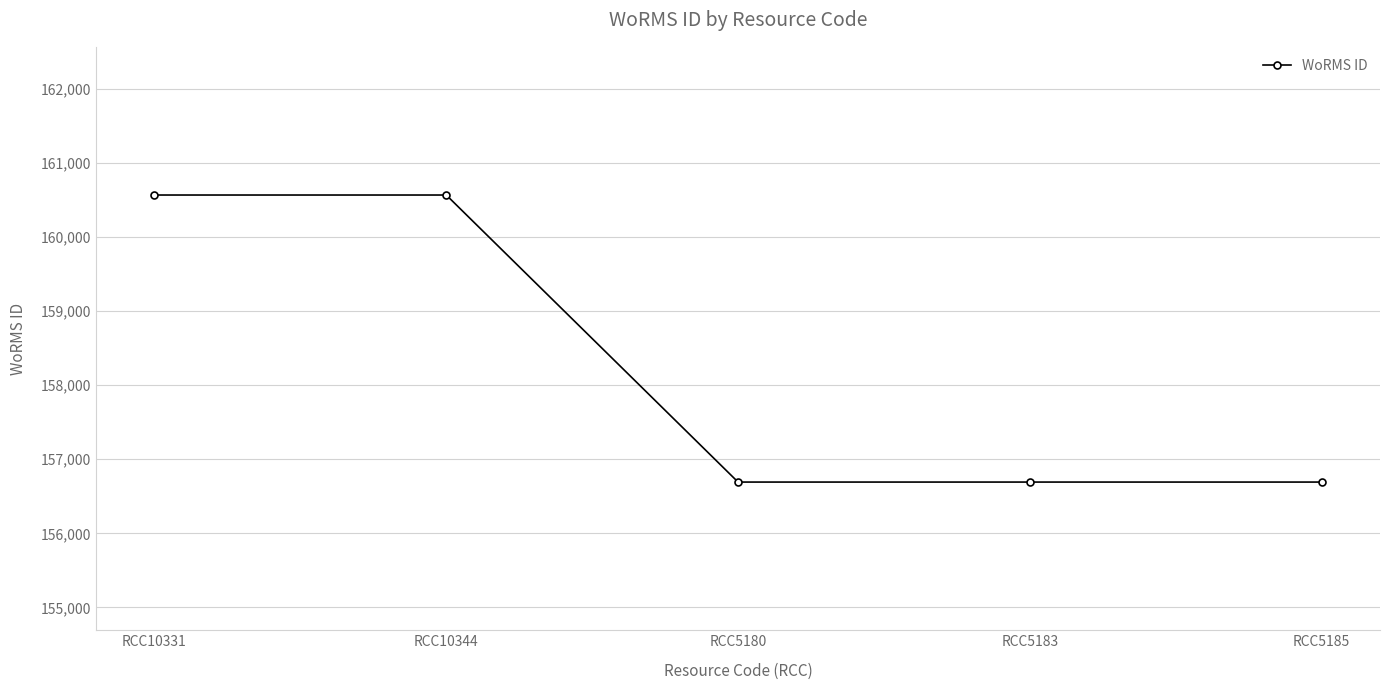

True or false: the data has more than 2 interior local peaks.

False